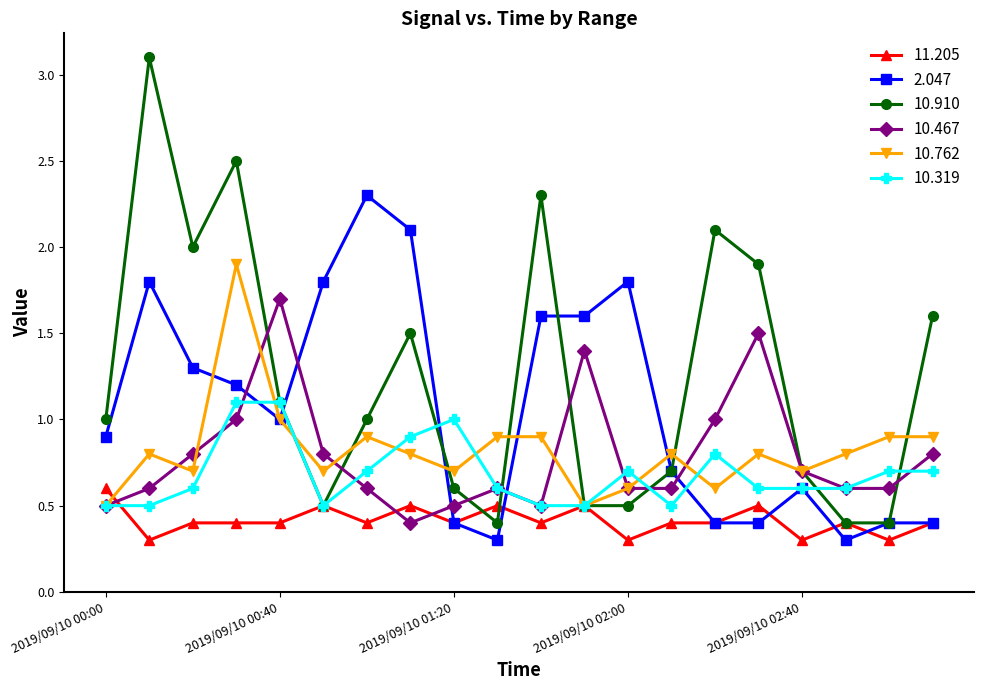

Which series has the largest range (max minus min)?

10.910